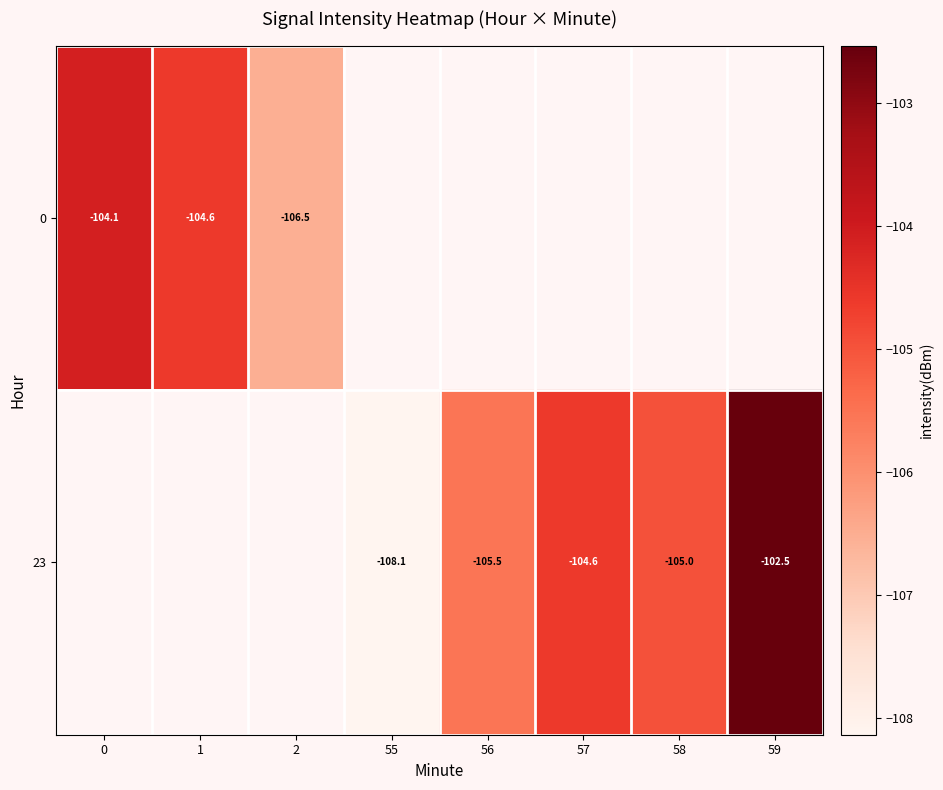

Count the number of data series in this chart.

2